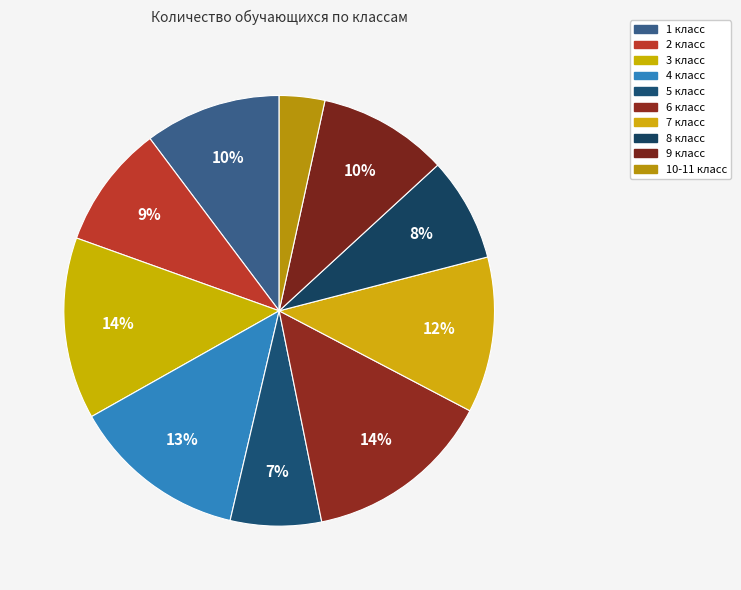

What is the smallest slice in the pie chart?

10-11 класс